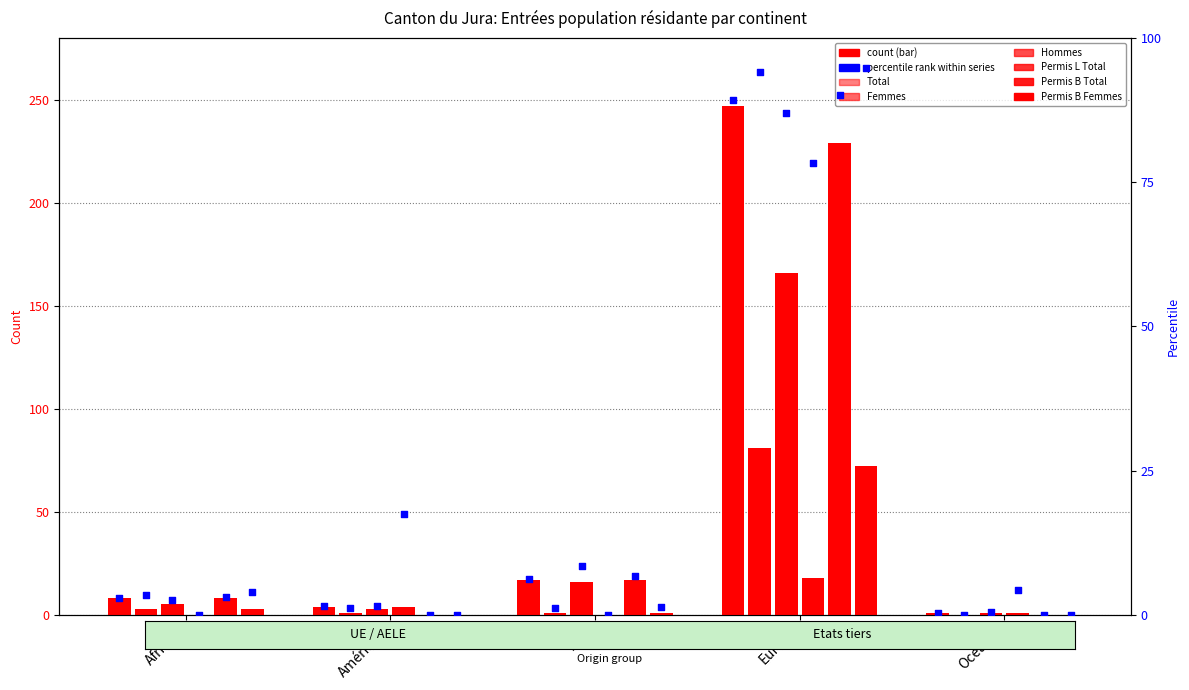

Which series has the widest spread of Y values?

Total